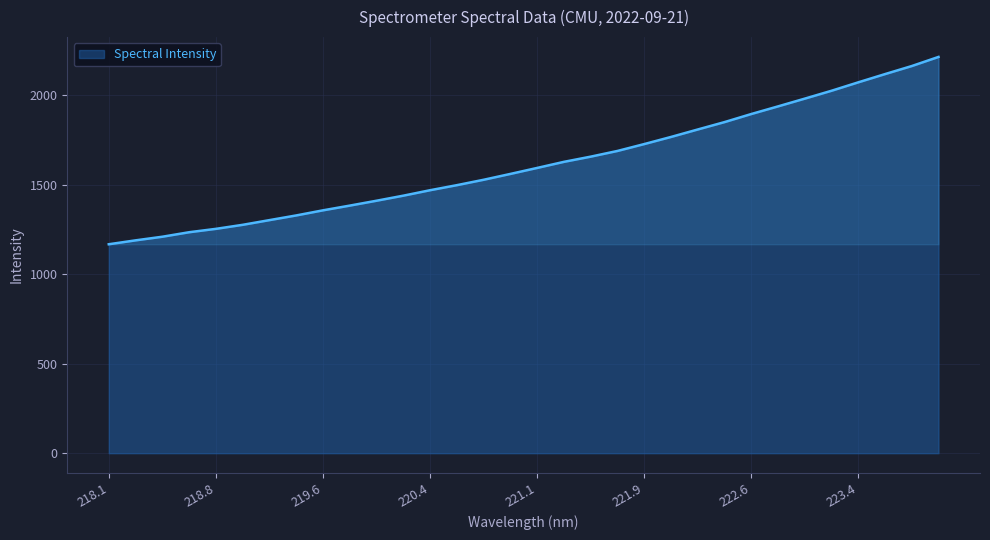

How many lines are shown in the chart?

1